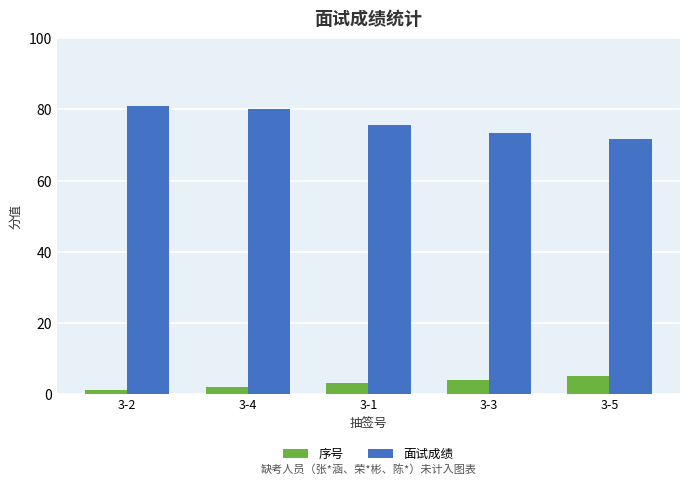

What is the highest value of the 面试成绩 series?

81.0